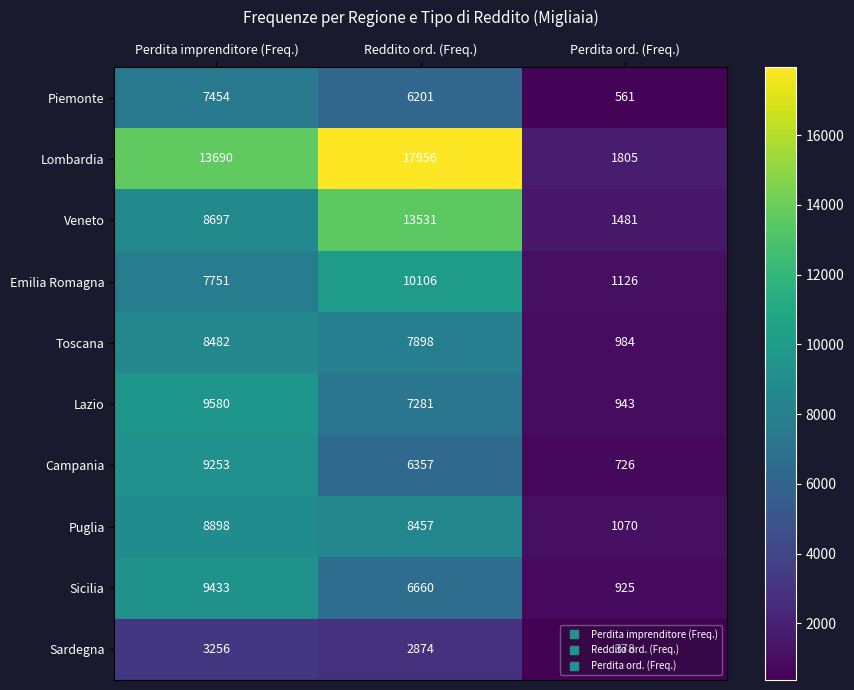

Which series changed the most between Reddito ord. (Freq.) and Perdita ord. (Freq.)?

Lombardia